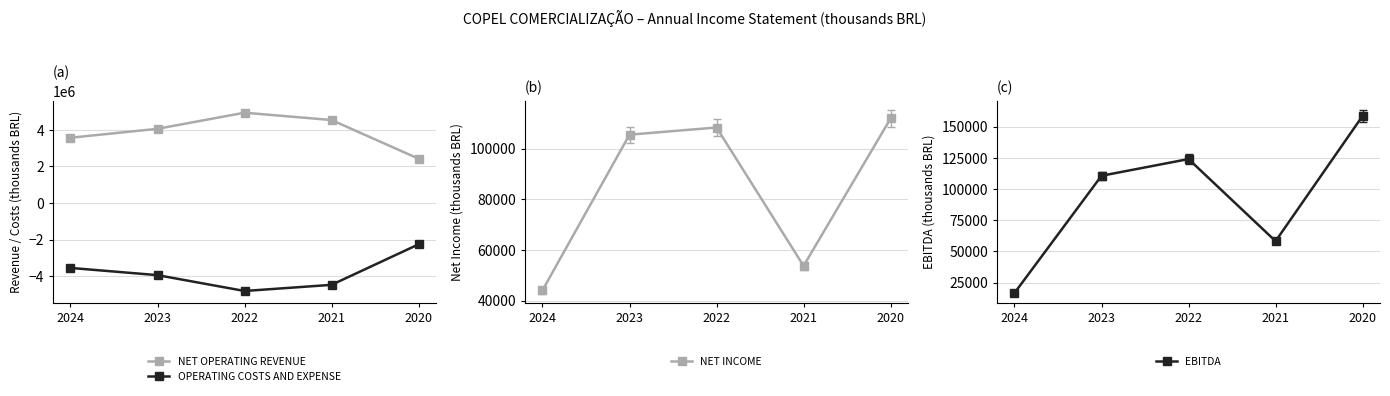

Is it true that NET OPERATING REVENUE equals 4938368 at 2022?

True